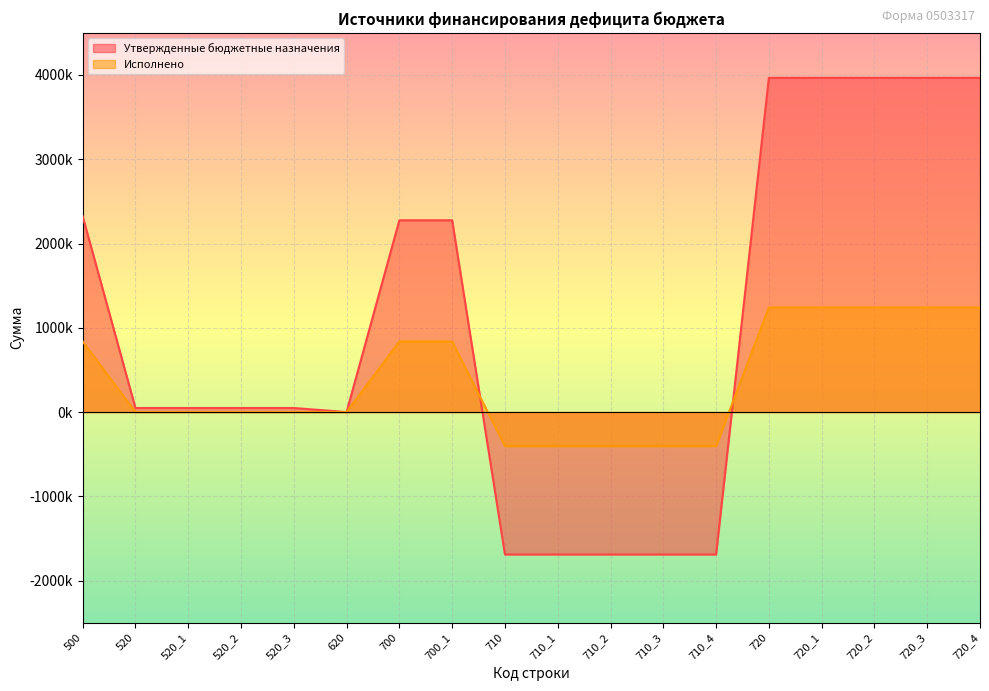

Reading left to right, list all the values displayed in this chart.

Утвержденные бюджетные назначения: 500=2323632.2	520=48000.0	520_1=48000.0	520_2=48000.0	520_3=48000.0	620=0.0	700=2275632.2	700_1=2275632.2	710=-1689730.0	710_1=-1689730.0	710_2=-1689730.0	710_3=-1689730.0	710_4=-1689730.0	720=3965362.2	720_1=3965362.2	720_2=3965362.2	720_3=3965362.2	720_4=3965362.2
Исполнено: 500=837872.9	520=0.0	520_1=0.0	520_2=0.0	520_3=0.0	620=0.0	700=837872.9	700_1=837872.9	710=-403897.2	710_1=-403897.2	710_2=-403897.2	710_3=-403897.2	710_4=-403897.2	720=1241770.0	720_1=1241770.0	720_2=1241770.0	720_3=1241770.0	720_4=1241770.0